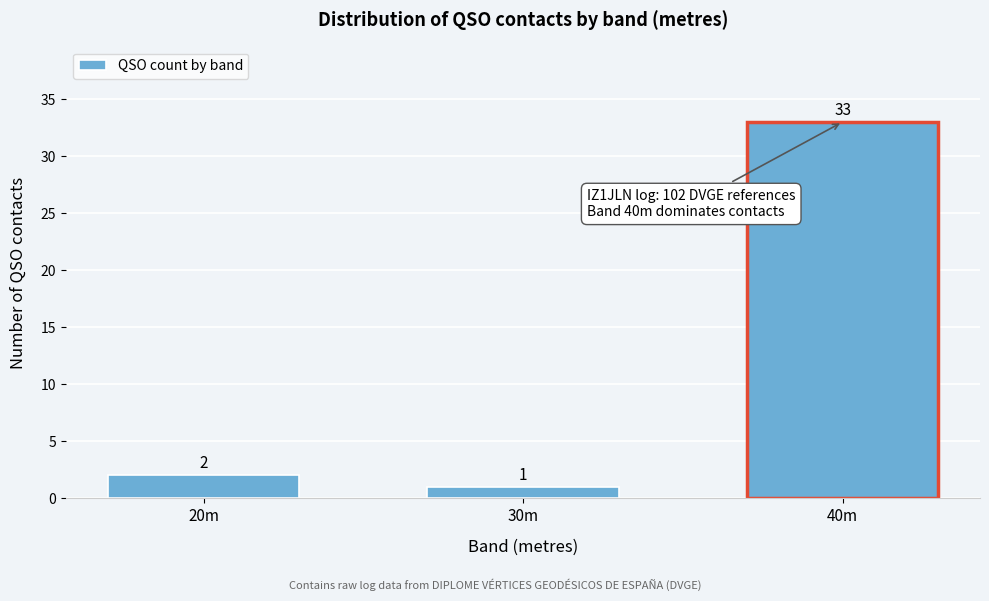

Reading left to right, what are all the values shown in this chart?

20m=2	30m=1	40m=33